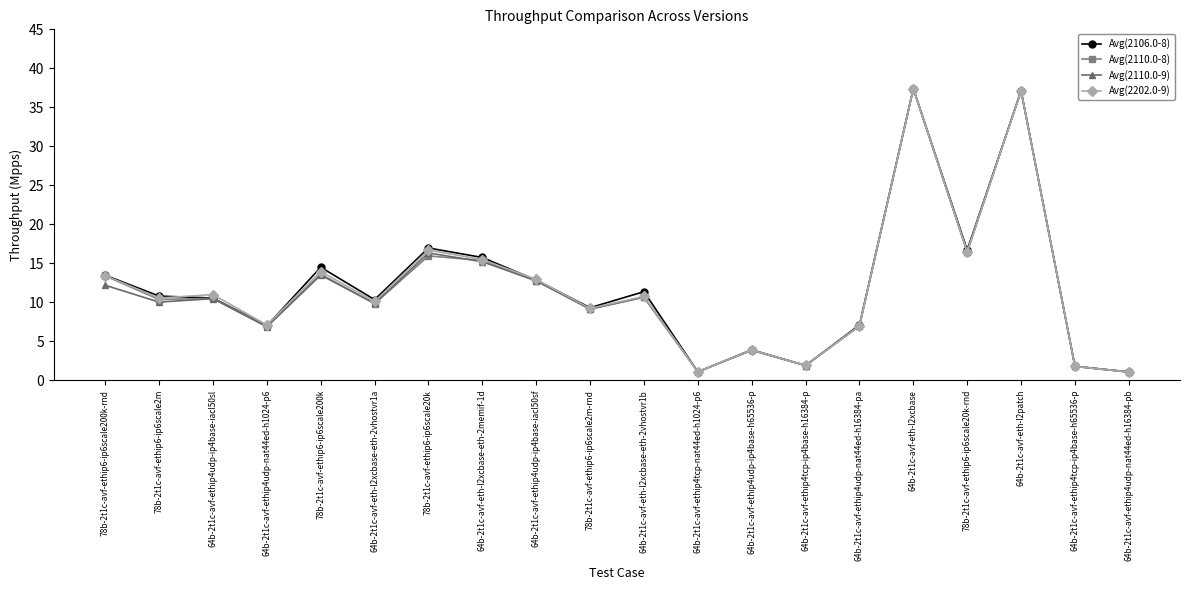

What is the maximum value for Avg(2110.0-9)?

37.4